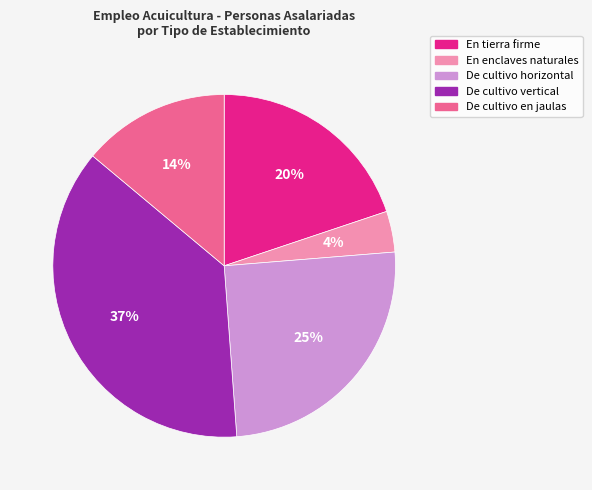

To the nearest percent, what portion does De cultivo en jaulas represent?

14%